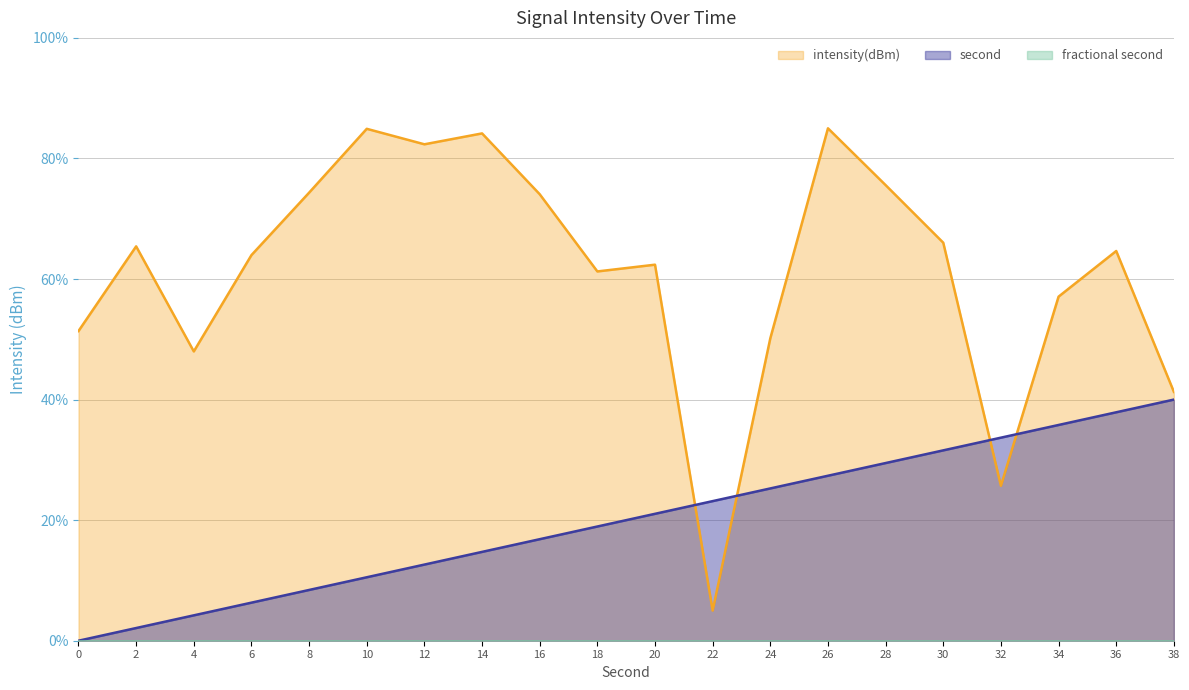

How many data points in intensity(dBm) are less than 64?

10